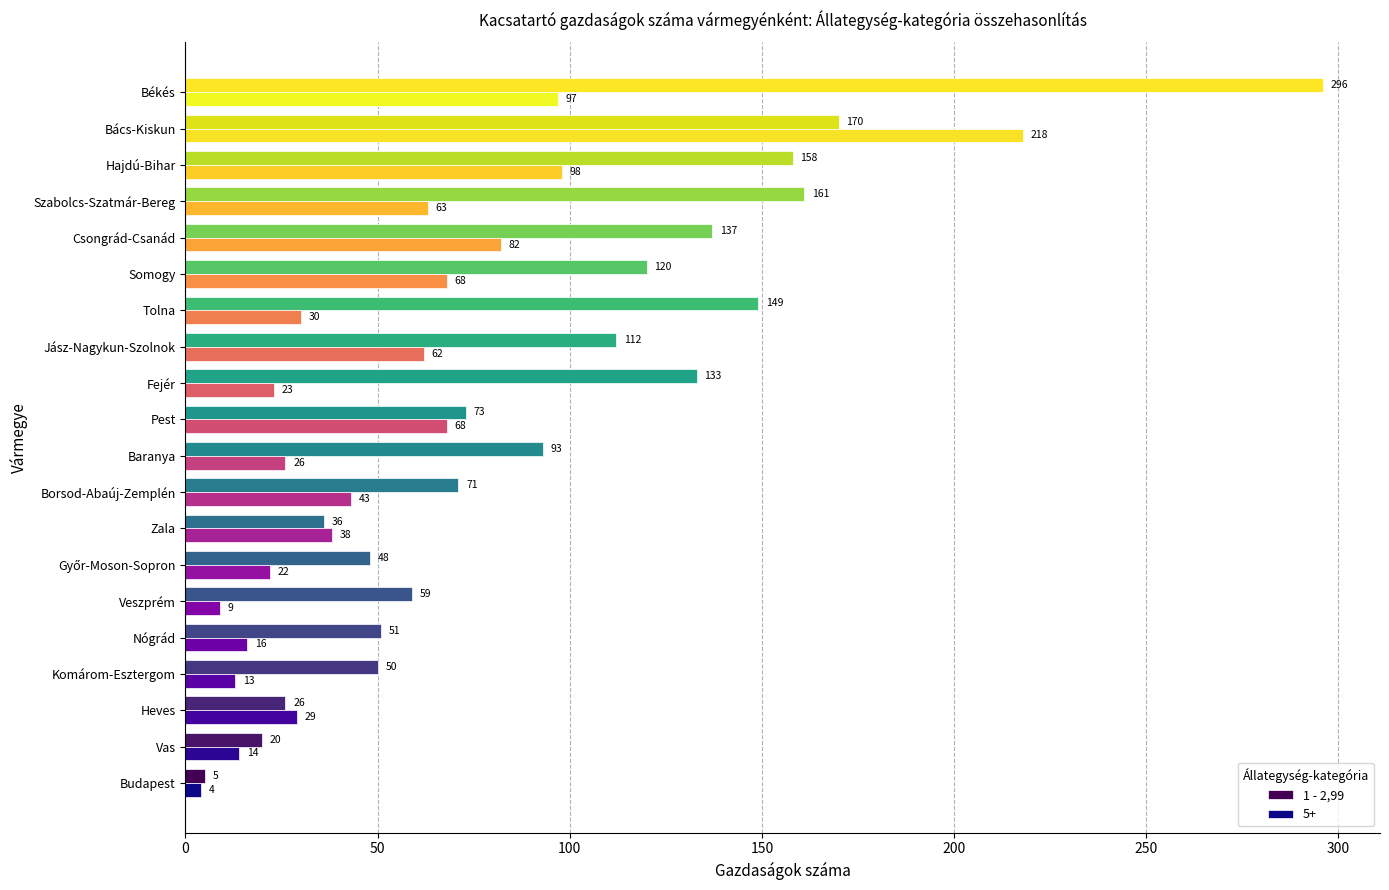

Rank the series by their average value, from highest to lowest.

1 - 2,99, 5+